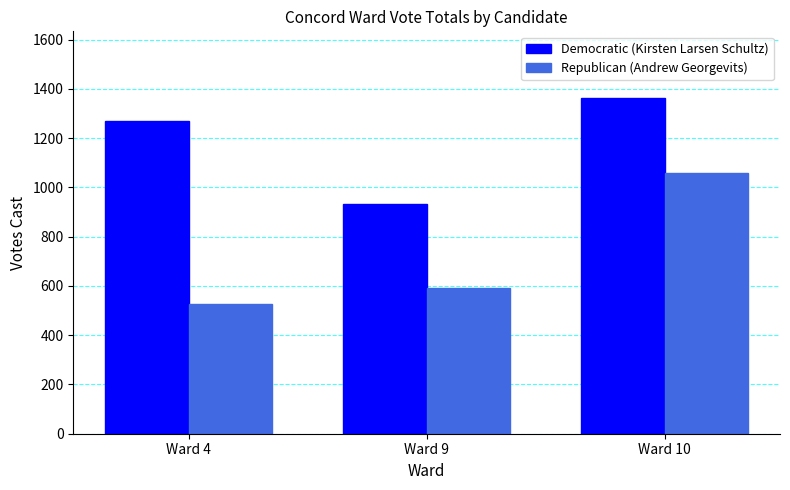

Which series changed the most between Ward 4 and Ward 10?

Republican (Andrew Georgevits)